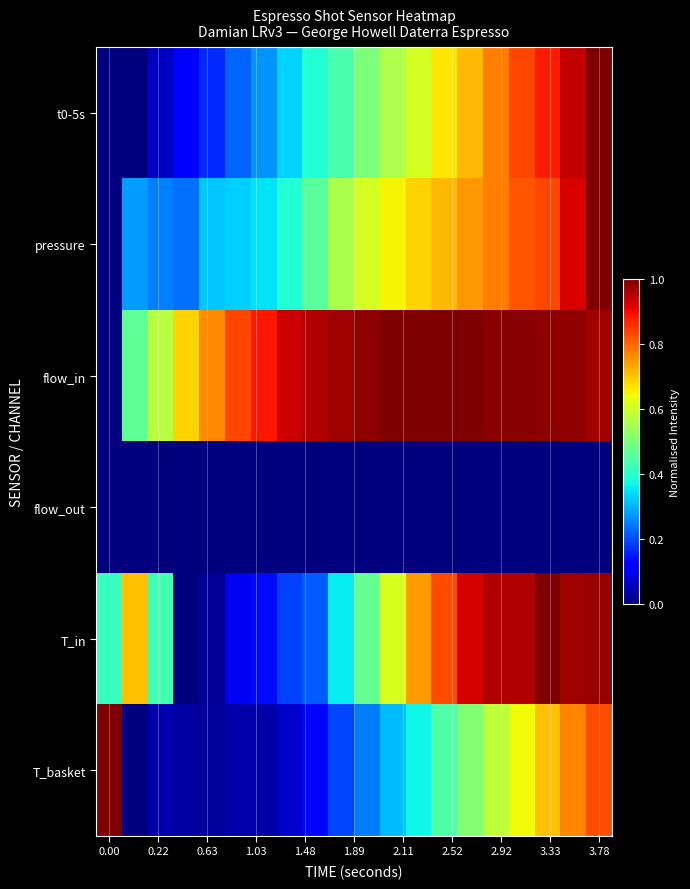

Count the number of categories in the chart.

20